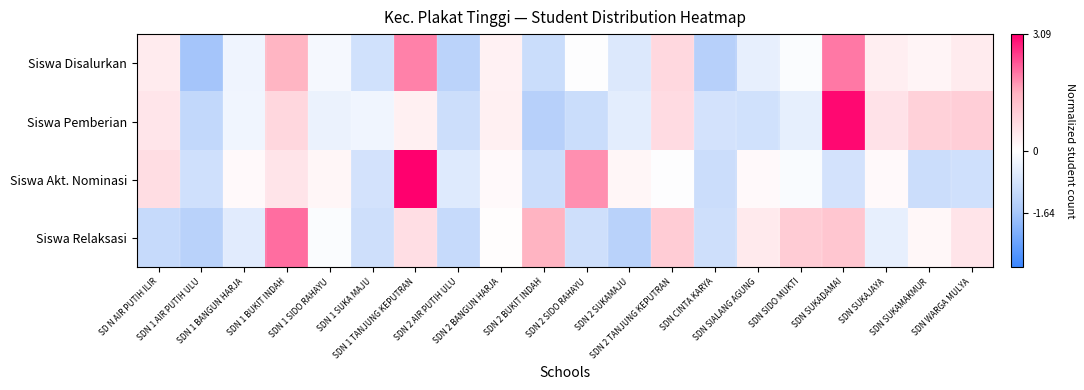

What is the difference between the highest and lowest values at SDN 2 SUKAMAJU?

1.5